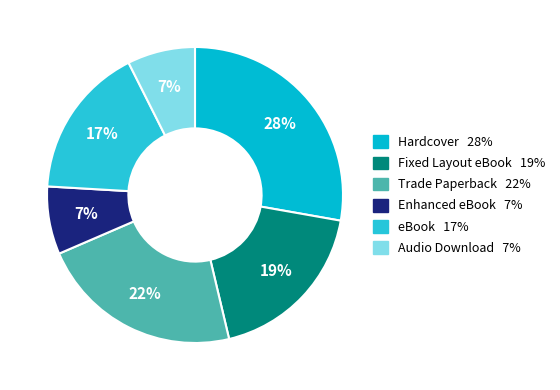

Does Hardcover represent more than half of the total?

No